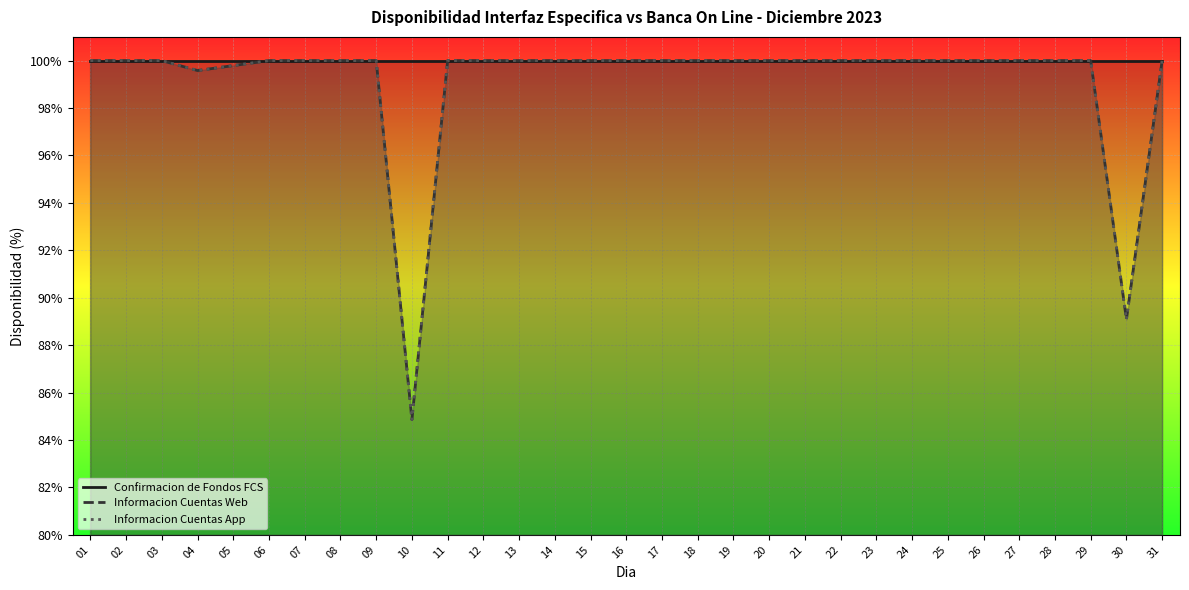

What is the value of the Confirmacion de Fondos FCS point at the 25th from the left?

100.0